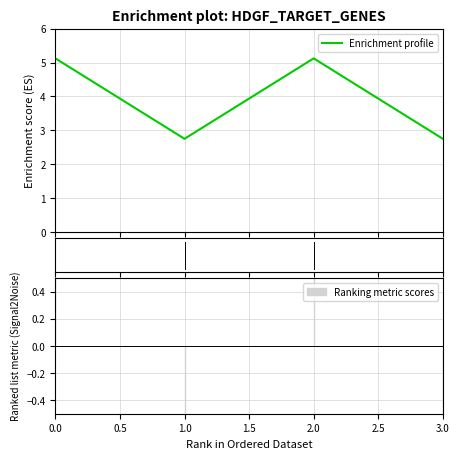

Reading right to left, list all the values displayed in this chart.

2.8	5.1	2.8	5.1